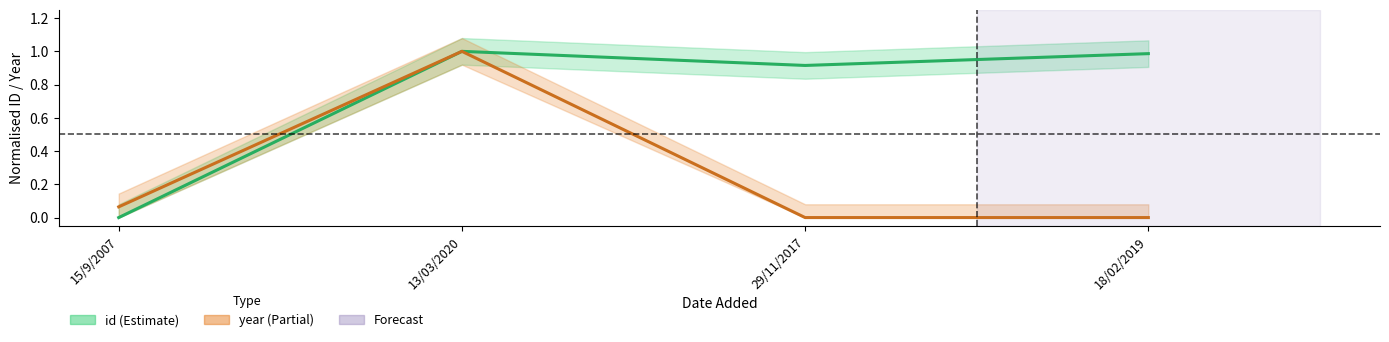

True or false: year and id intersect in this chart.

False